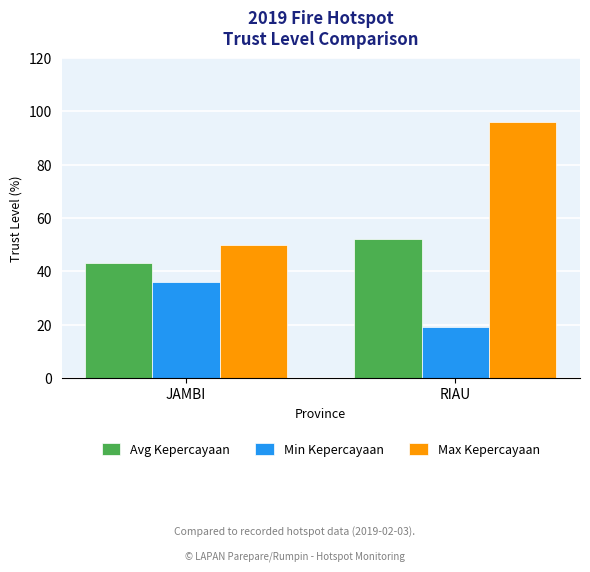

Are the bars horizontal?

No